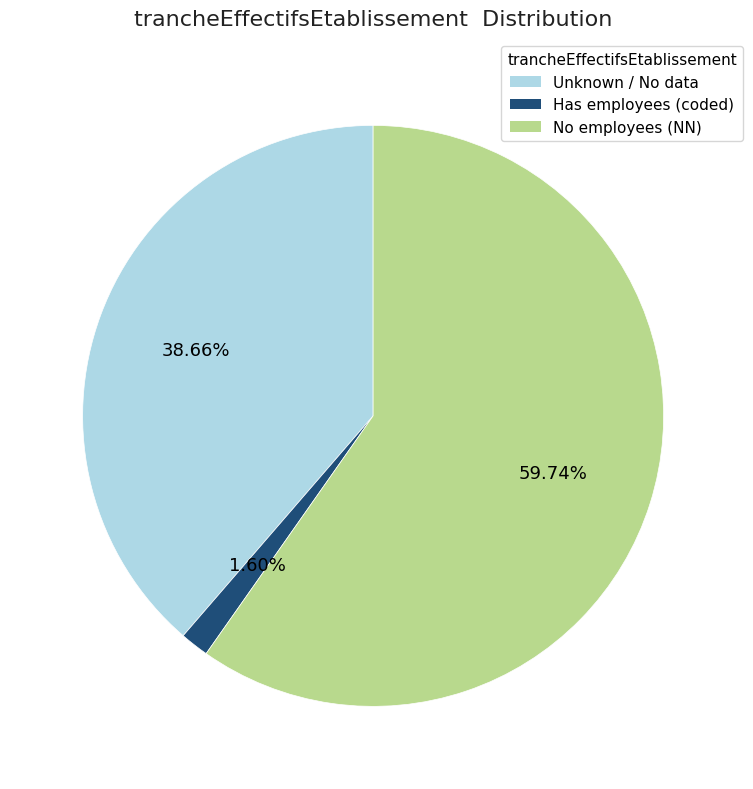

Is there any slice that represents more than half of the pie?

Yes